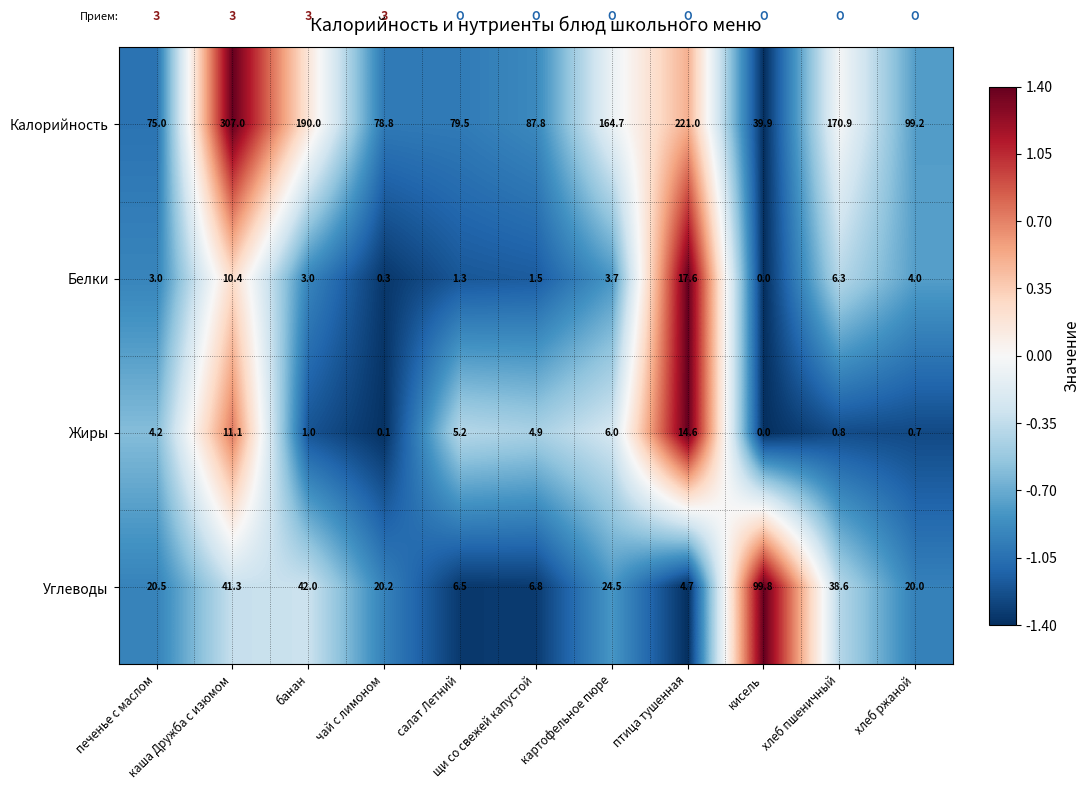

Which series has the largest range (max minus min)?

Калорийность